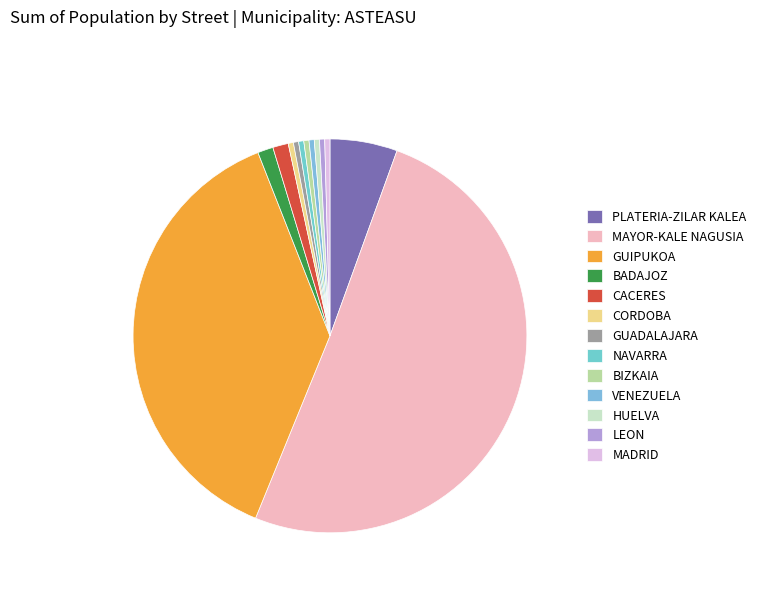

Is the sum of NAVARRA and LEON greater than half?

No